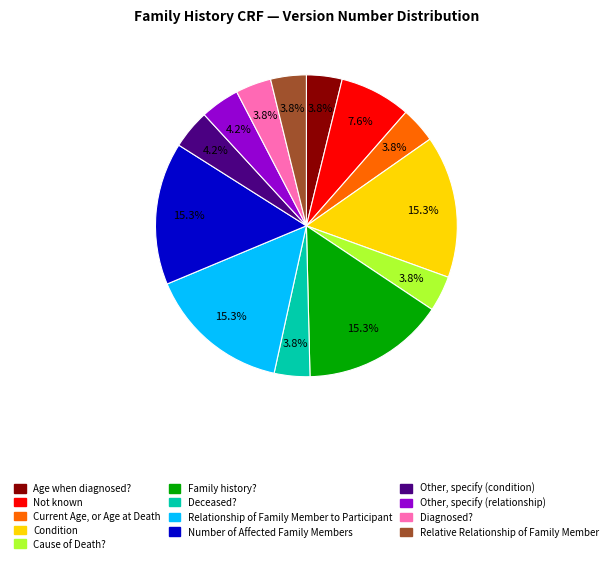

Does any single category account for the majority?

No